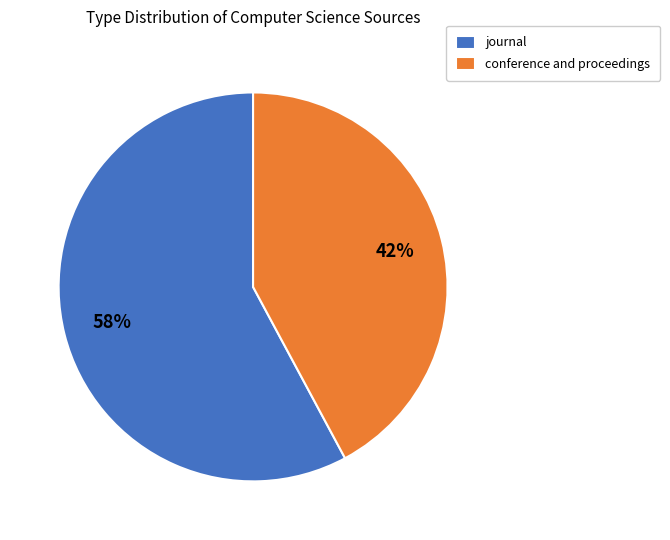

Which slice is the smallest?

conference and proceedings